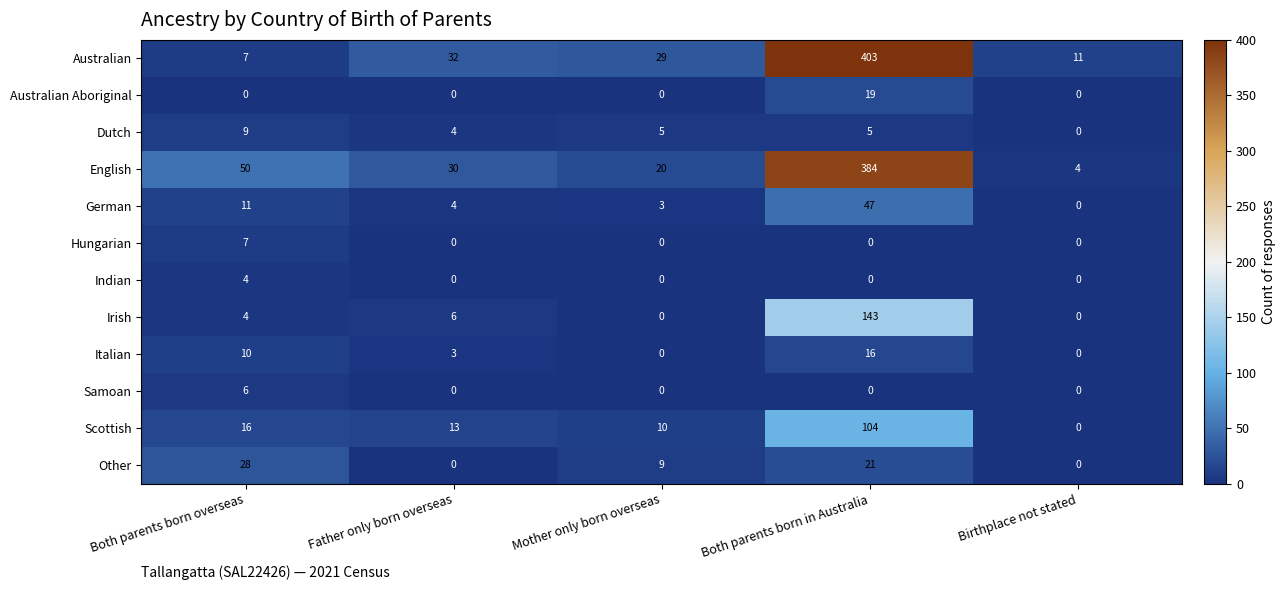

What is the spread (max minus min) of values at Mother only born overseas?

29